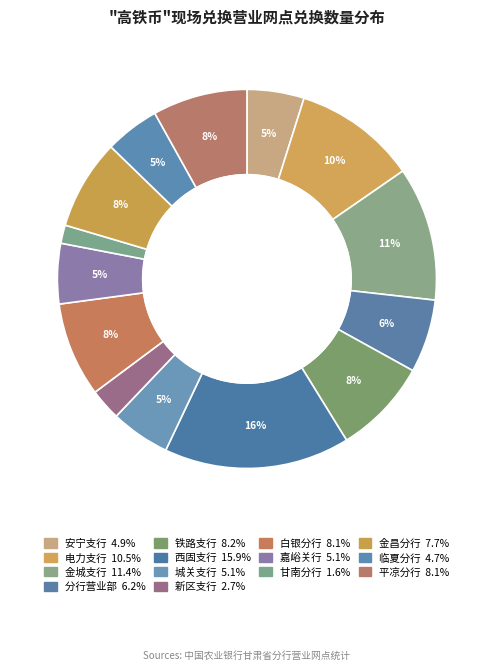

Which slice is the largest?

西固支行